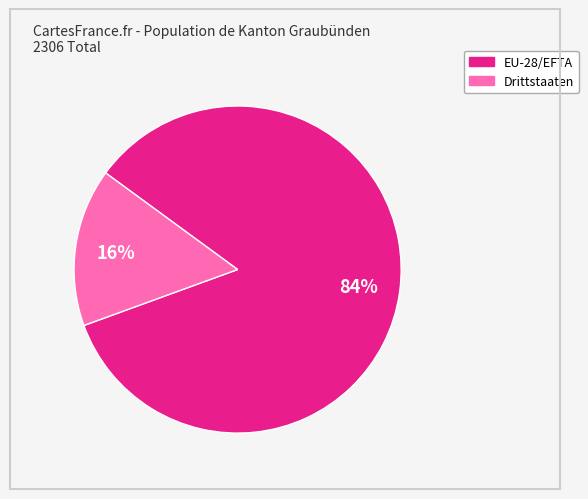

Is there any slice that represents more than half of the pie?

Yes